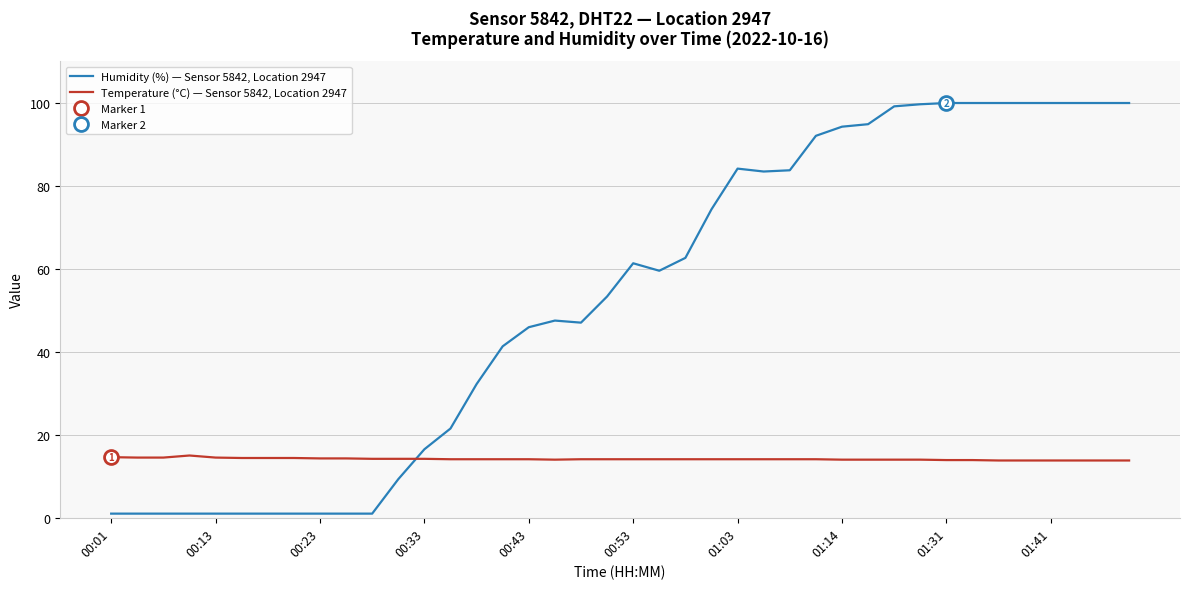

True or false: Temperature (°C) — Sensor 5842, Location 2947 and Humidity (%) — Sensor 5842, Location 2947 cross at least once.

True